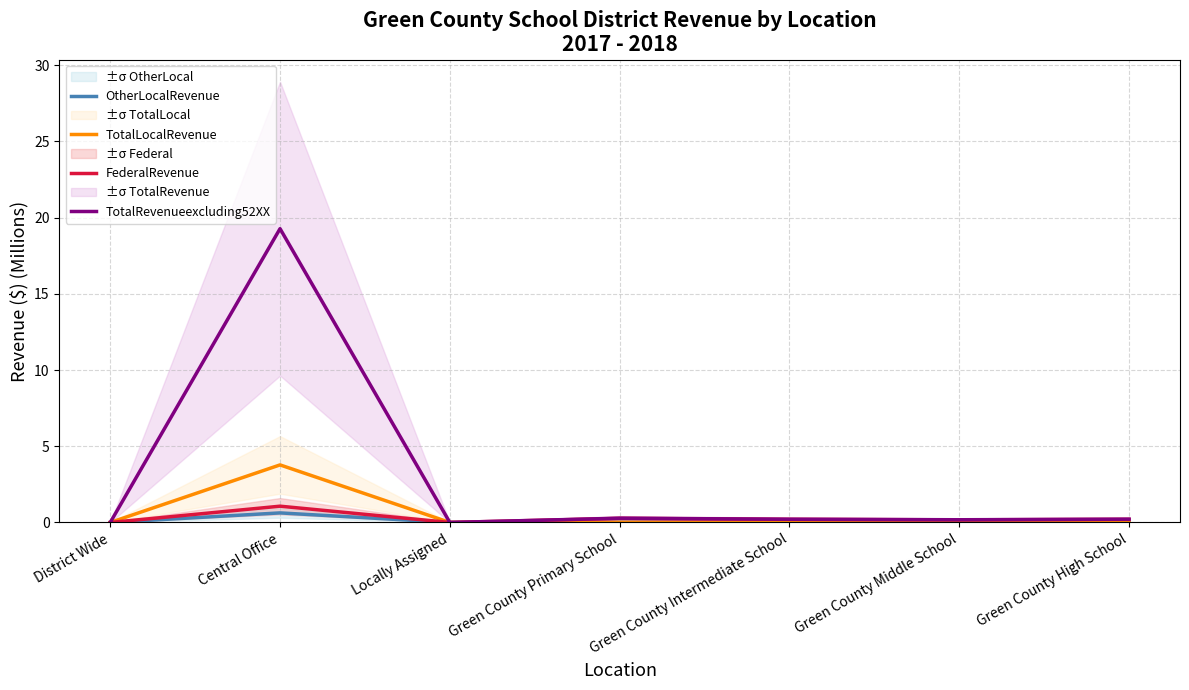

True or false: TotalLocalRevenue and OtherLocalRevenue cross at least once.

False